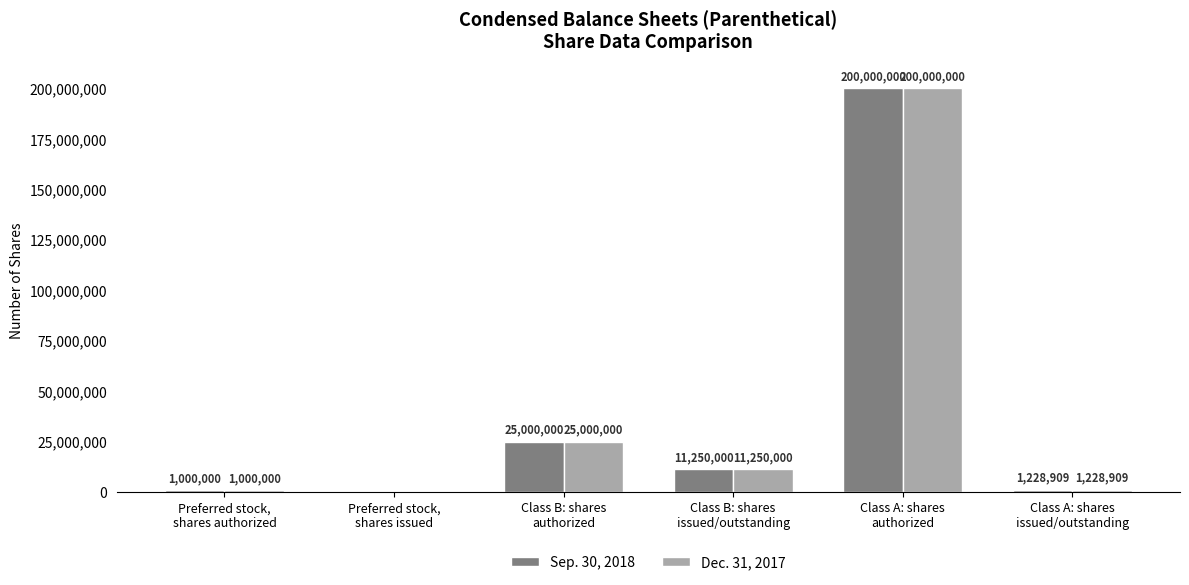

What is the highest value of the Dec. 31, 2017 series?

200000000